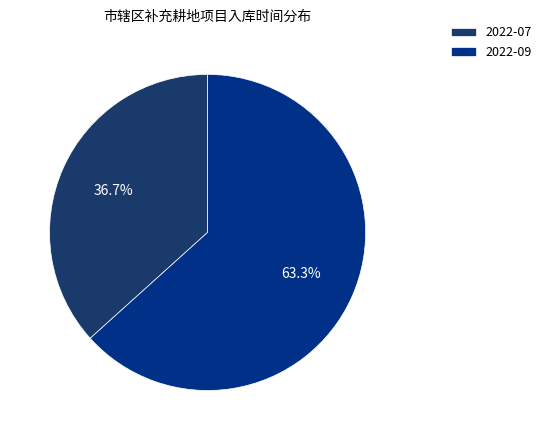

How many slices are in this pie chart?

2